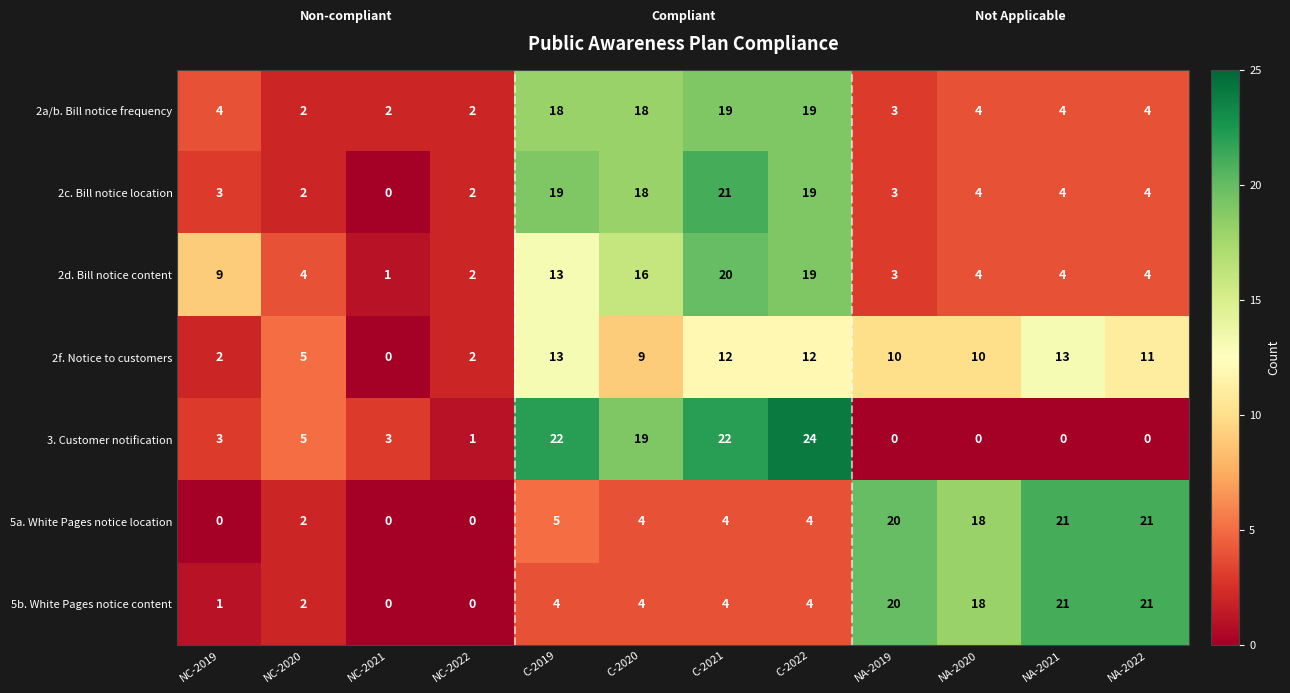

The value of 2a/b. Bill notice frequency at C-2022 is 19. True or false?

True